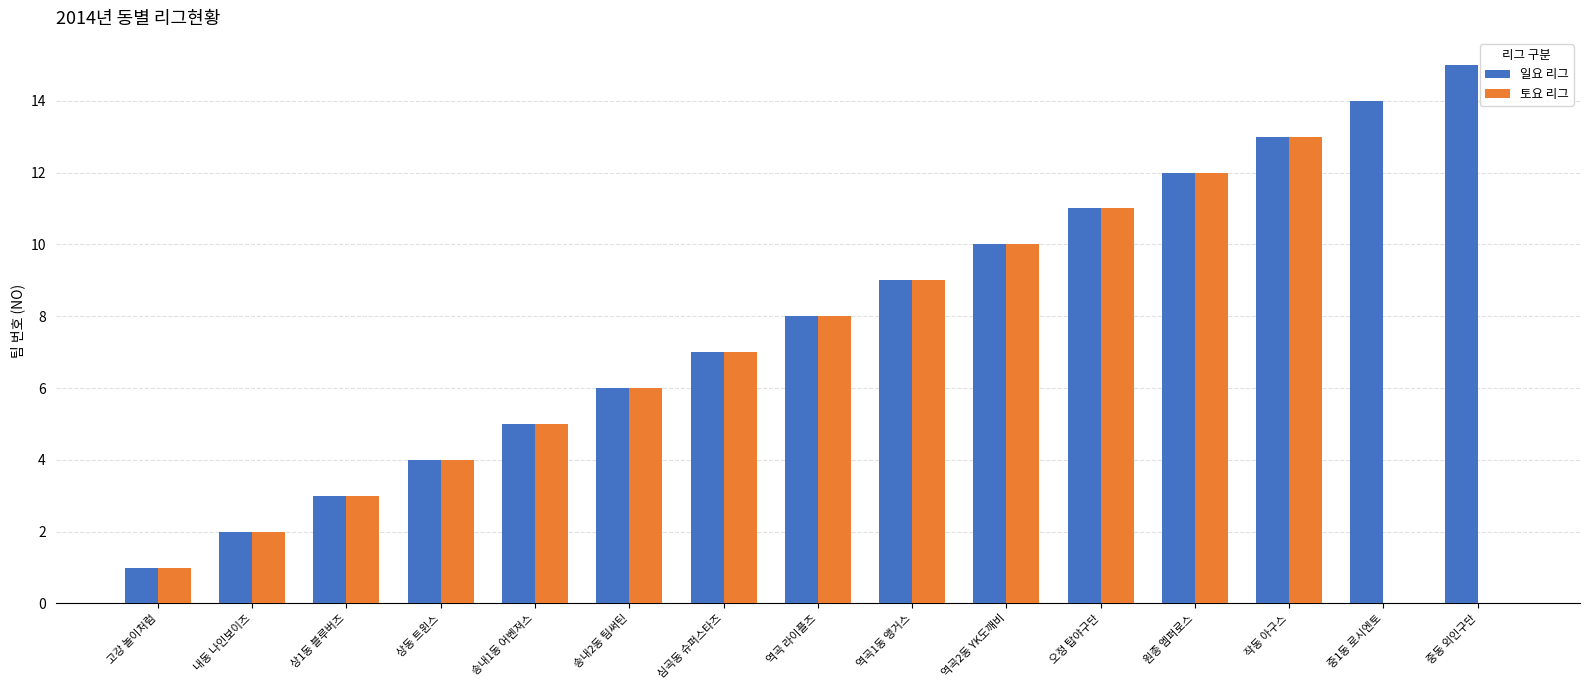

Which series has the widest spread of values?

일요 리그